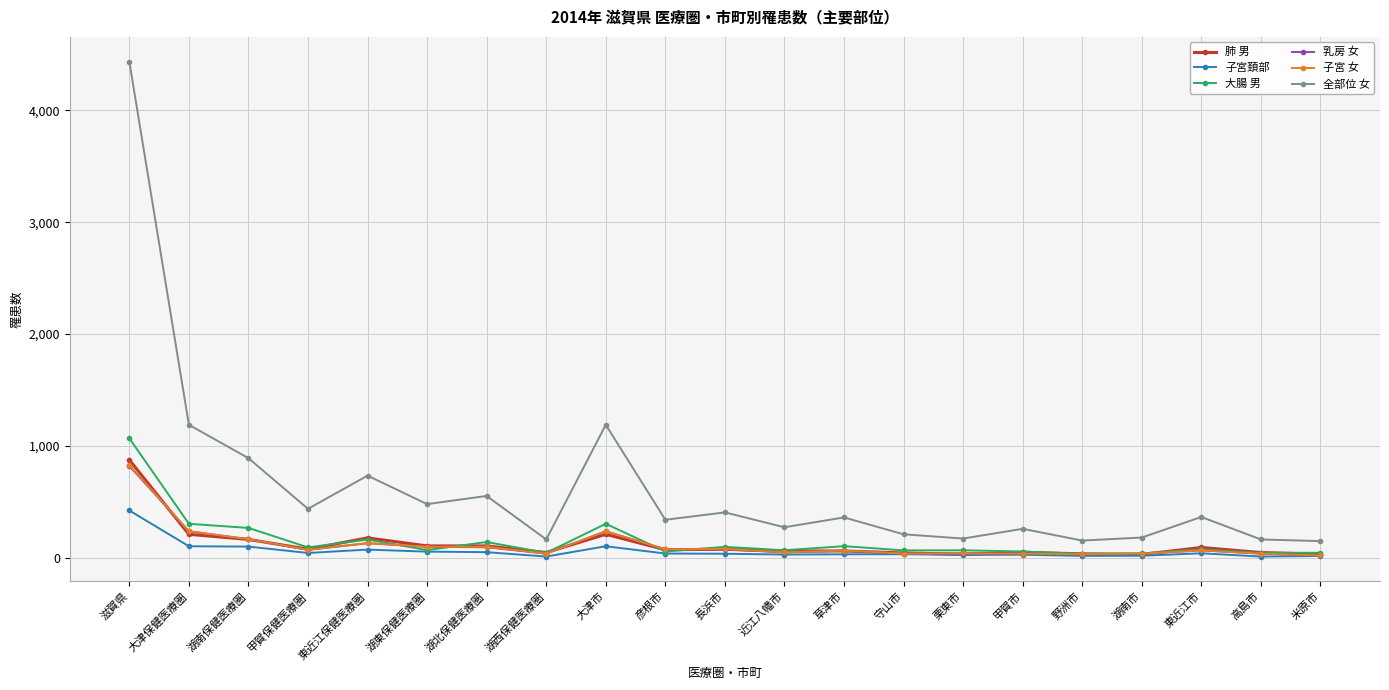

What is the label of the 20th point from the right?

大津保健医療圏